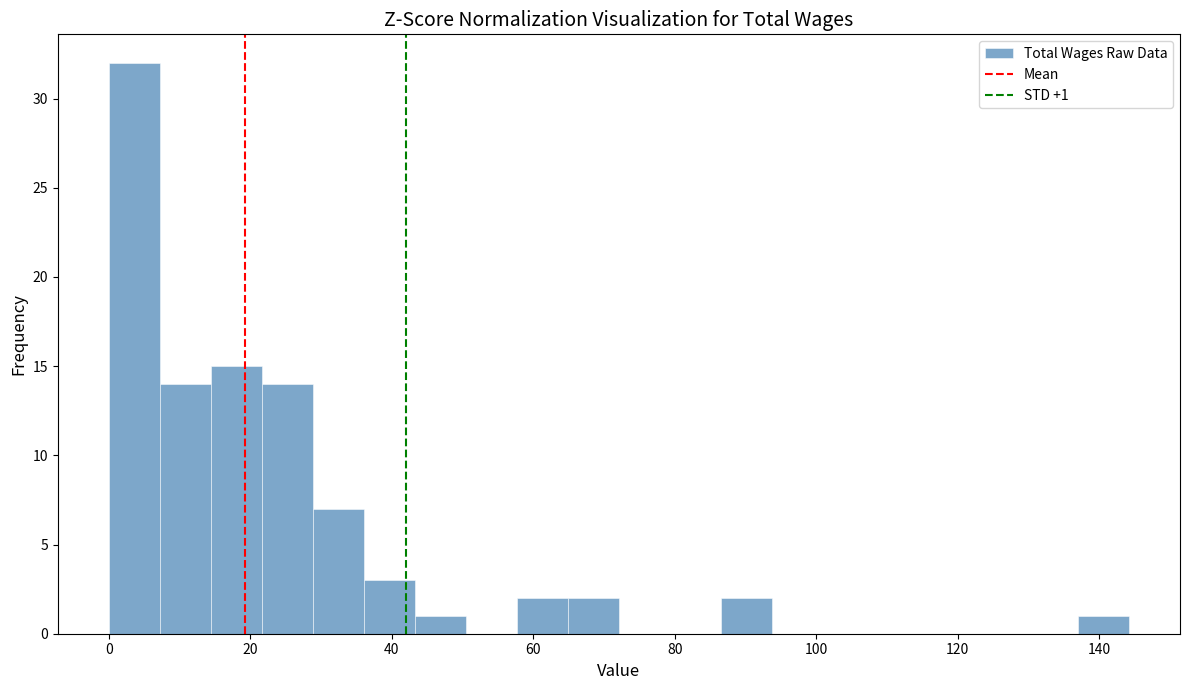

Around what value on the x-axis is the tallest bar? Give the approximate position of its centre, as read against the axis.

4